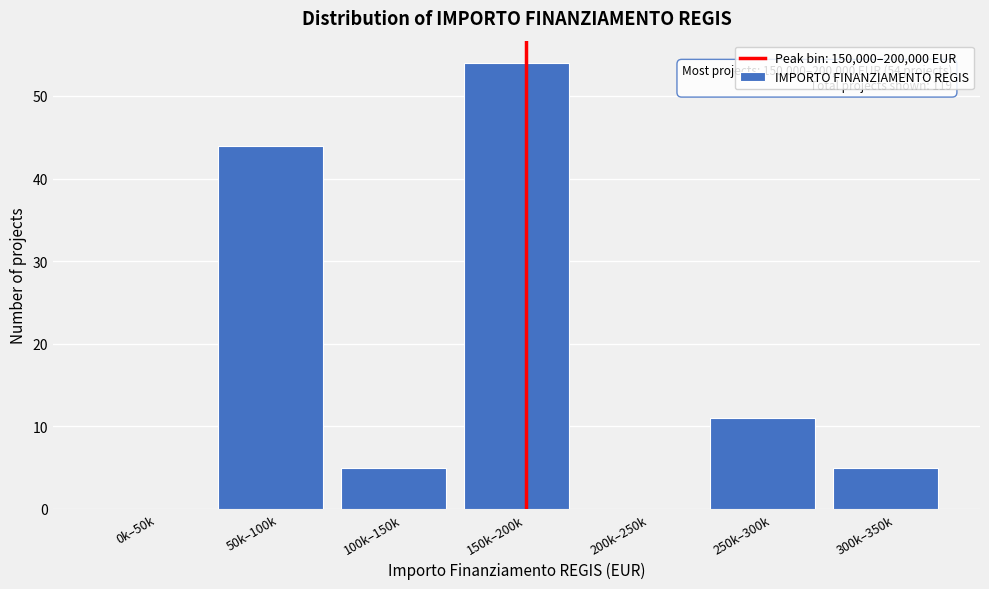

Reading left to right, what are all the values shown in this chart?

0k–50k=0	50k–100k=44	100k–150k=5	150k–200k=54	200k–250k=0	250k–300k=11	300k–350k=5